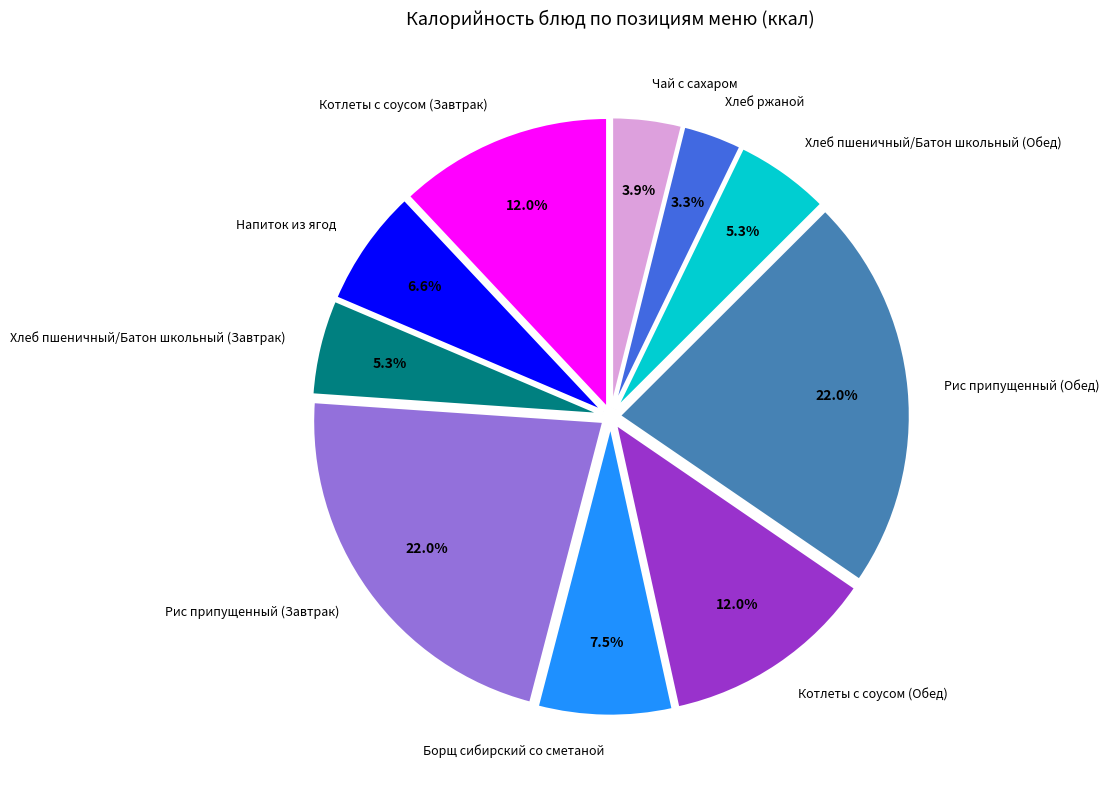

Between Хлеб пшеничный/Батон школьный (Завтрак) and Напиток из ягод, which is larger?

Напиток из ягод